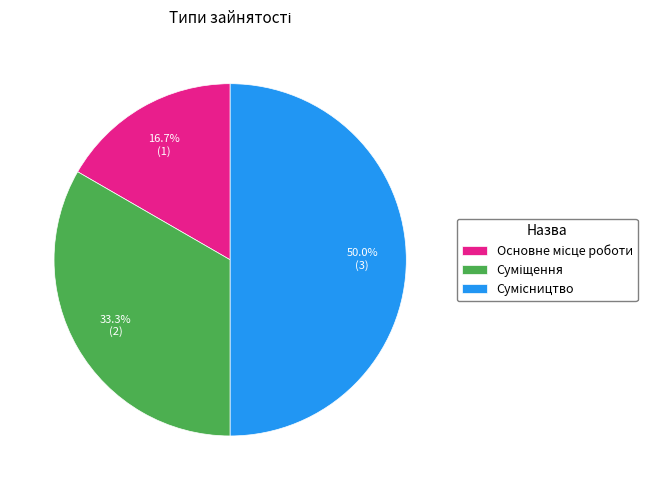

The Основне місце роботи slice represents 17% of the pie. True or false?

True